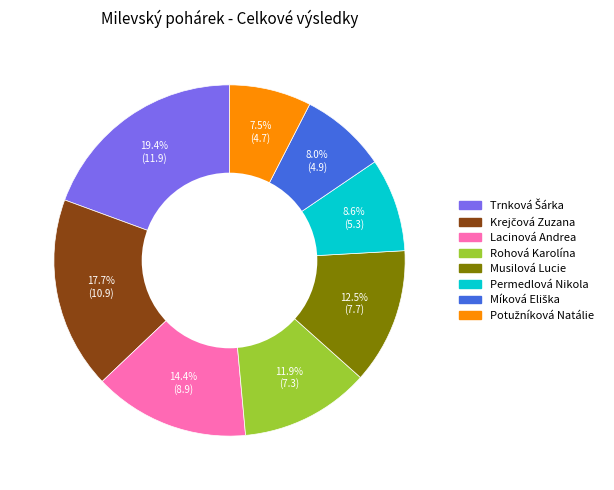

To the nearest percent, what portion does Lacinová Andrea represent?

14%